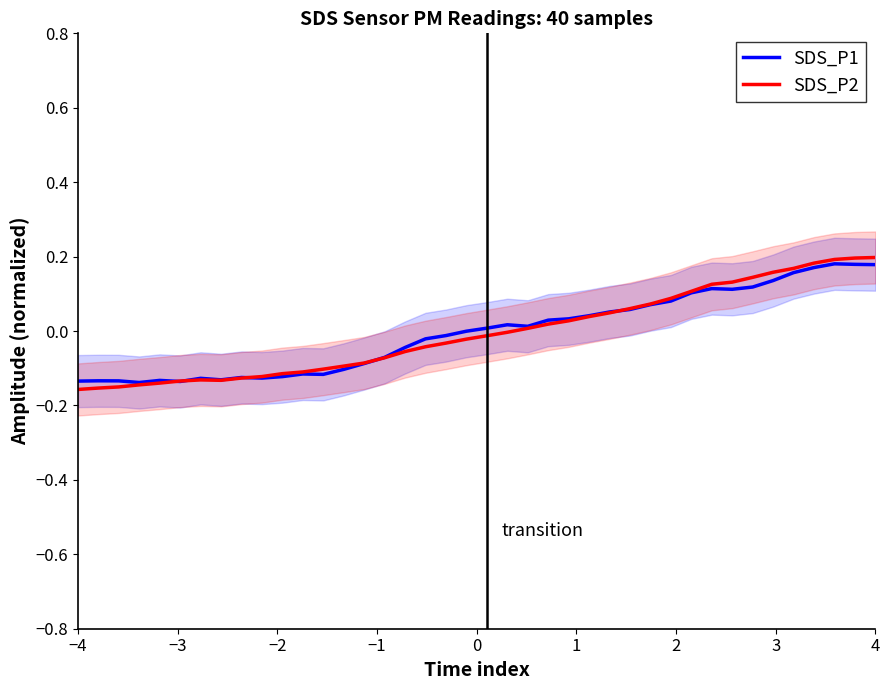

What are all the series names shown in the legend?

SDS_P1, SDS_P2